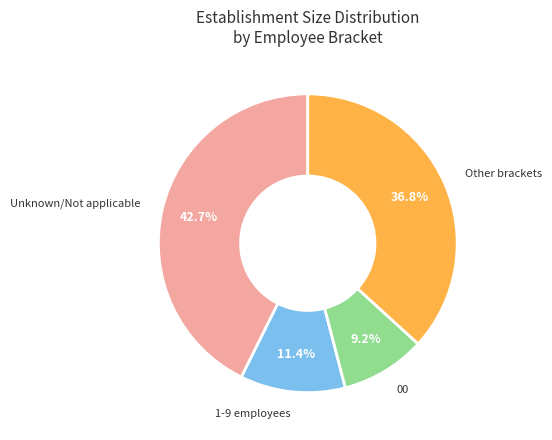

Does any single category account for the majority?

No